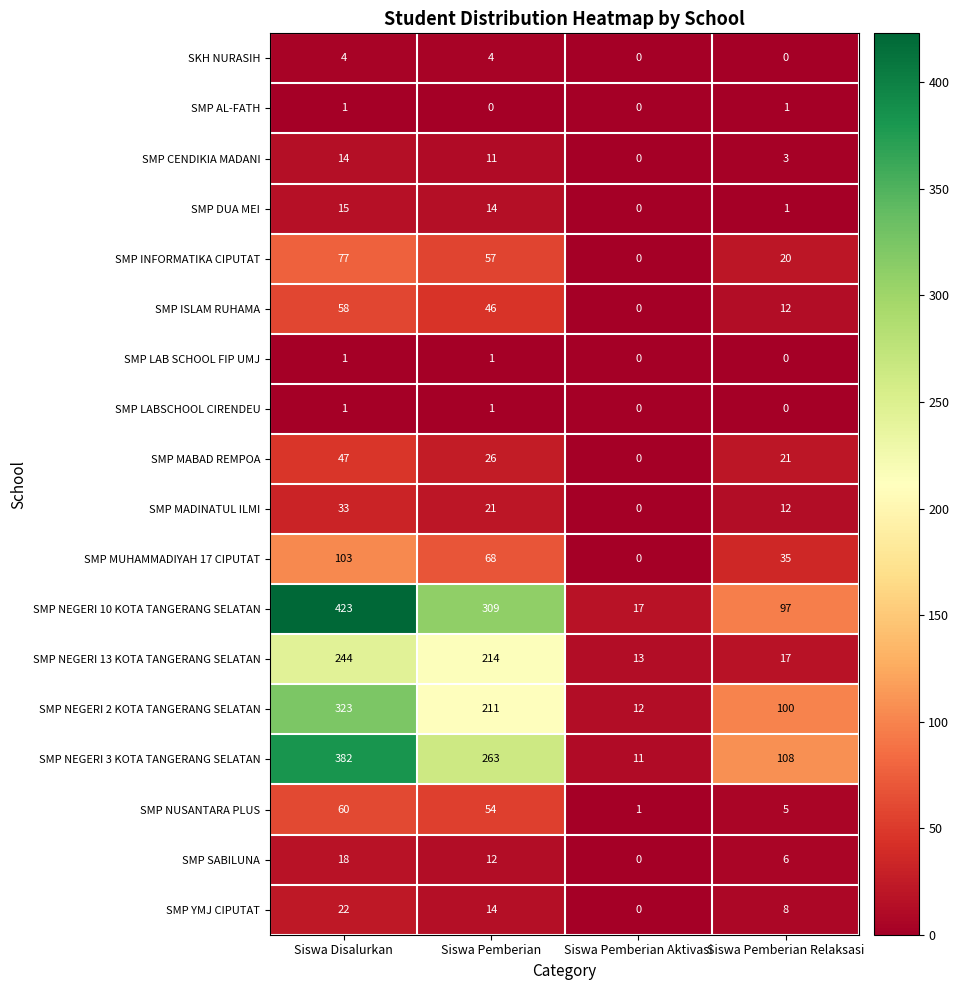

What is the spread (max minus min) of values at Siswa Pemberian Aktivasi?

17